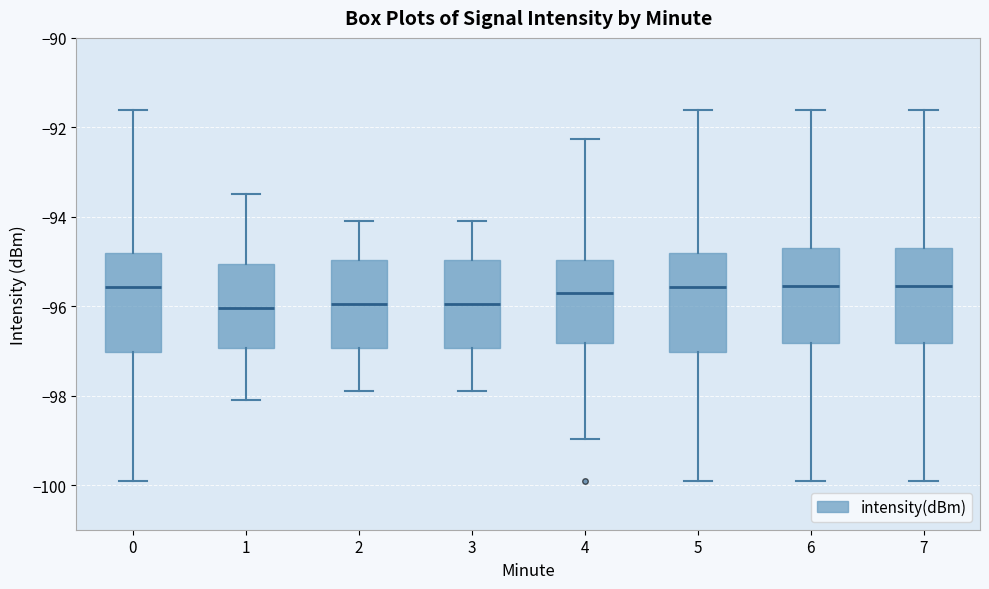

Reading left to right, read every box against the y-axis: the position of its median line, the range the box covers, and the ends of its whiskers. The values are not printed on the chart, so give them approximately, as read against the axis.

0: median -95.6, box -97.0 to -94.8, whiskers -100.0 to -91.6
1: median -96.0, box -97.0 to -95.0, whiskers -98.0 to -93.4
2: median -96.0, box -97.0 to -95.0, whiskers -97.8 to -94.0
3: median -96.0, box -97.0 to -95.0, whiskers -97.8 to -94.0
4: median -95.8, box -96.8 to -95.0, whiskers -99.0 to -92.2
5: median -95.6, box -97.0 to -94.8, whiskers -100.0 to -91.6
6: median -95.6, box -96.8 to -94.6, whiskers -100.0 to -91.6
7: median -95.6, box -96.8 to -94.6, whiskers -100.0 to -91.6